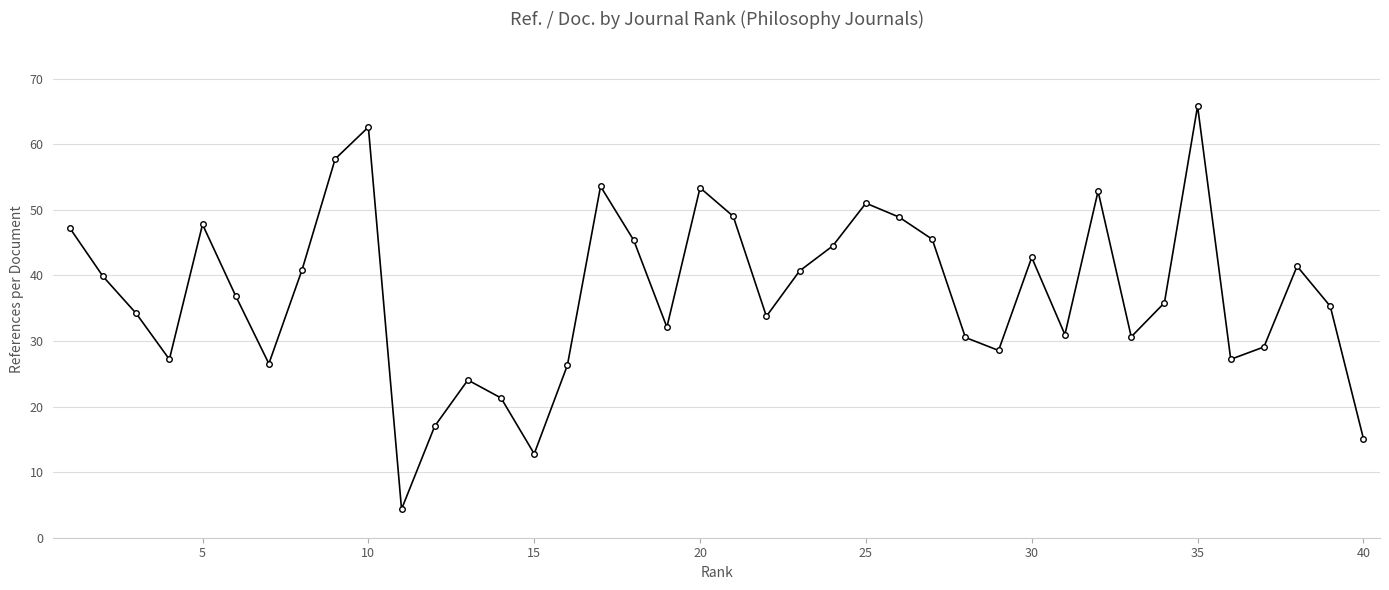

Count the number of data series in this chart.

1